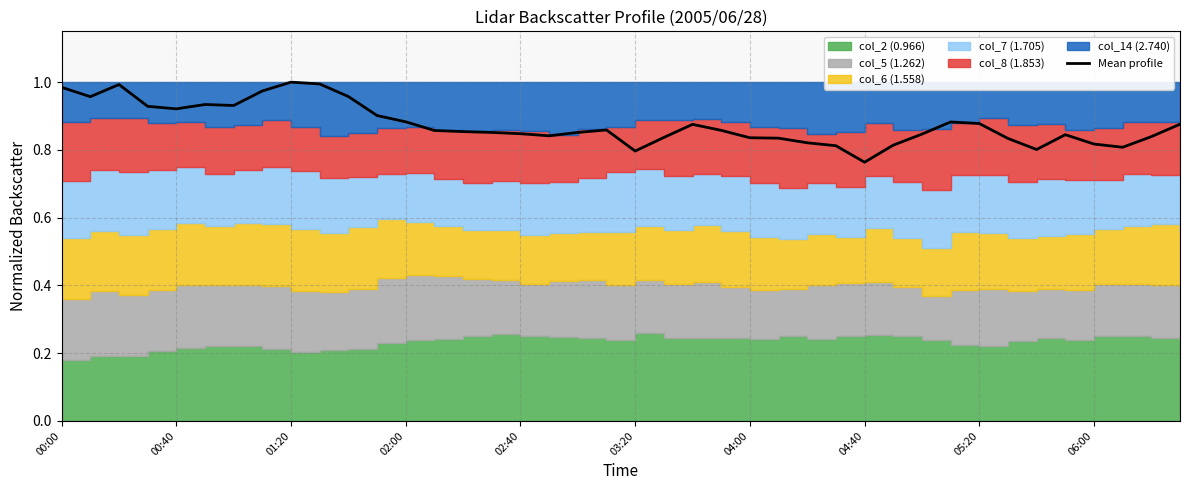

Which category has the lowest value in the Mean profile series?

04:40